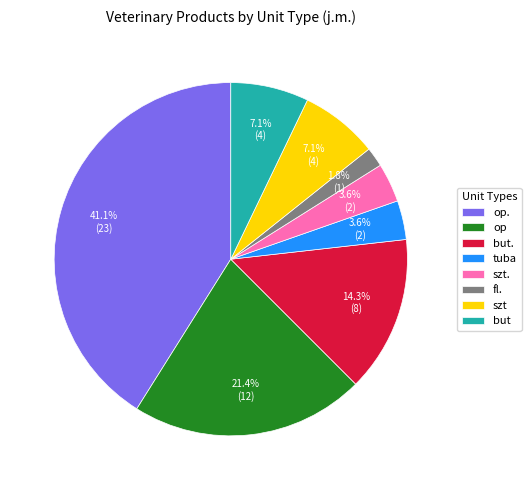

Do szt and op. together represent more than half of the pie?

No